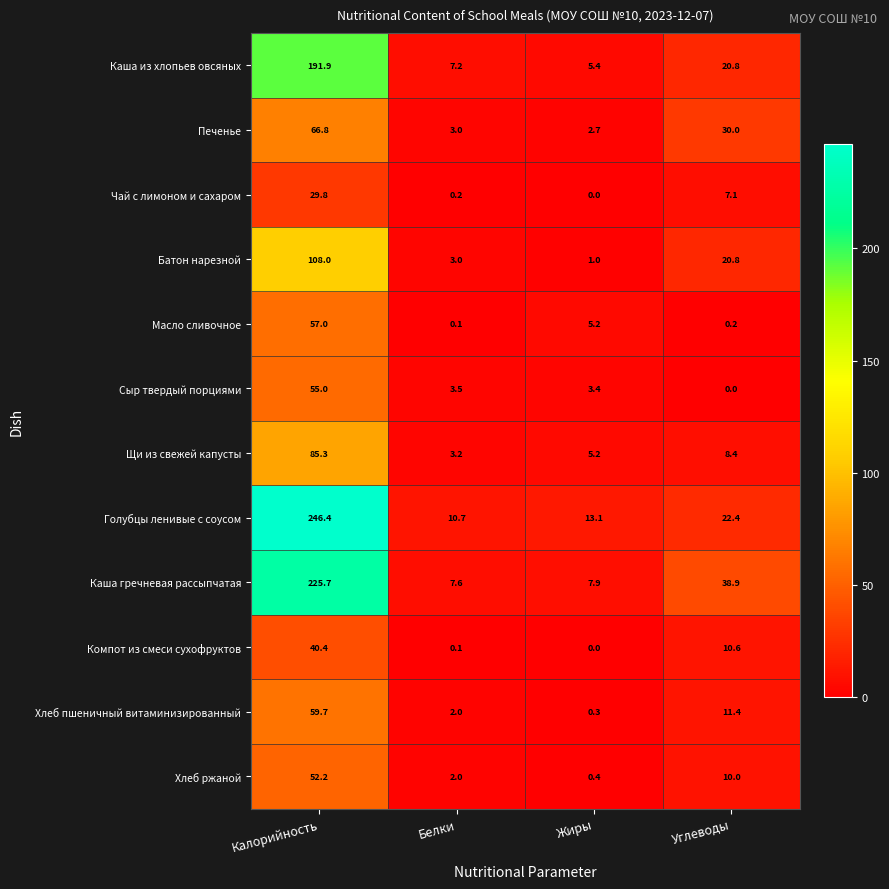

What is the lowest value of the Батон нарезной series?

1.0